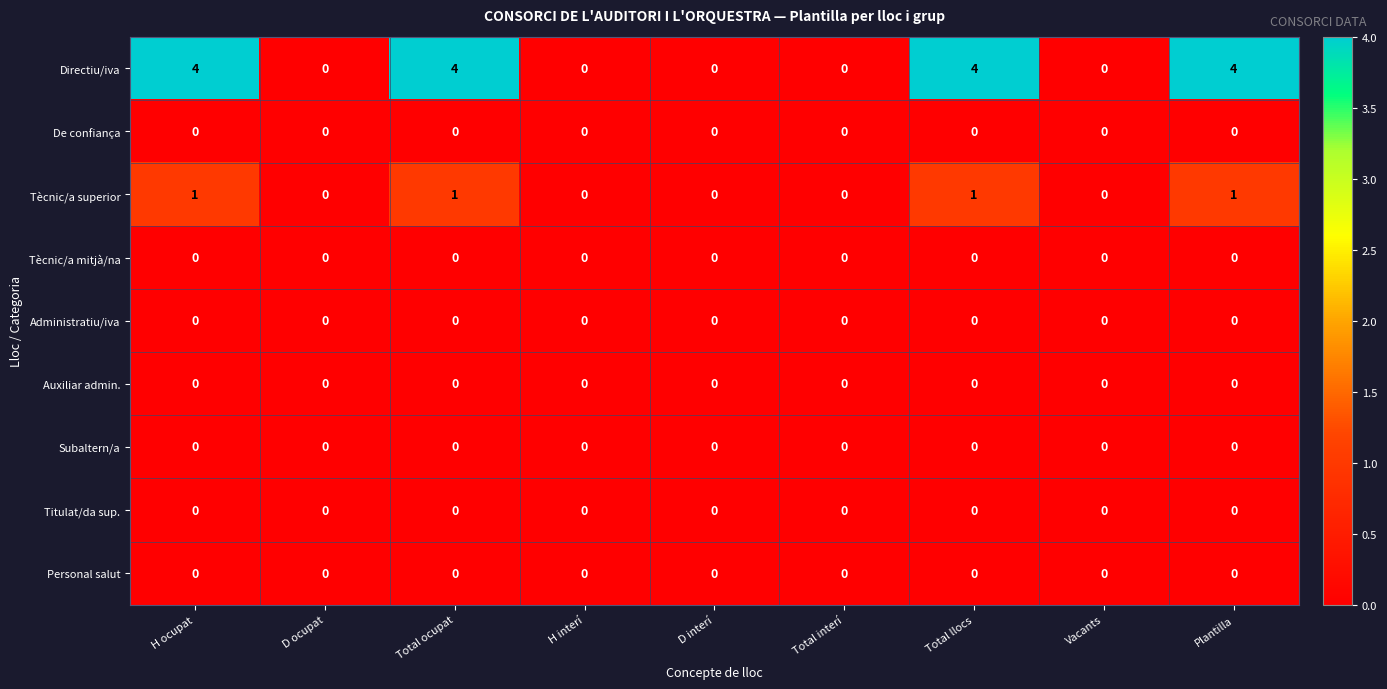

Which series has the largest range (max minus min)?

Directiu/iva